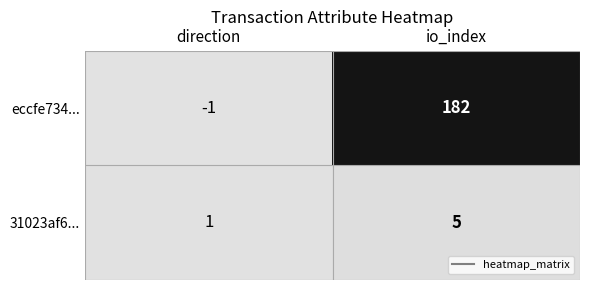

What is the difference between the eccfe734... values at direction and io_index?

183